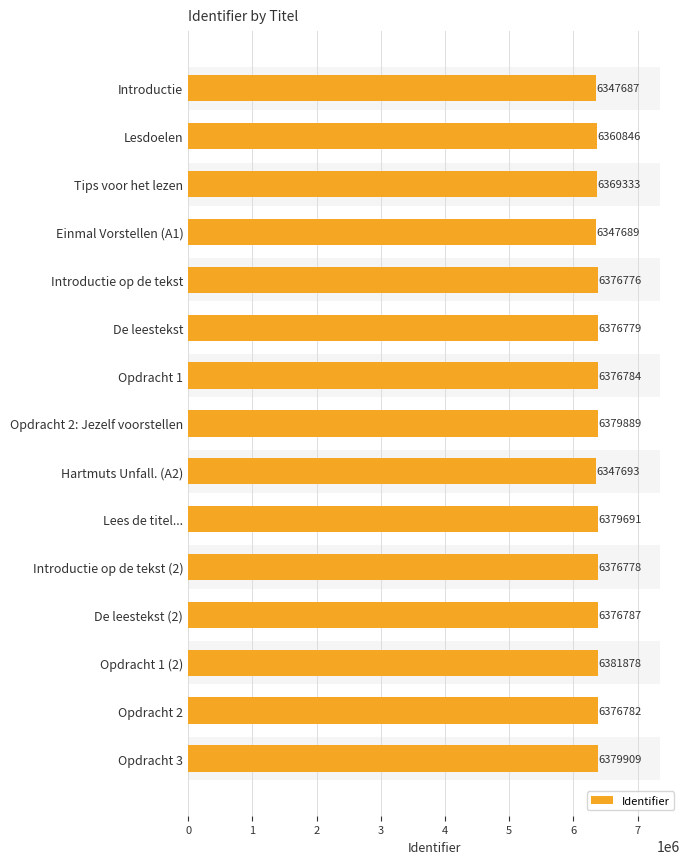

Rank the categories by value from highest to lowest.

Opdracht 1 (2), Opdracht 3, Opdracht 2: Jezelf voorstellen, Lees de titel..., De leestekst (2), Opdracht 1, Opdracht 2, De leestekst, Introductie op de tekst (2), Introductie op de tekst, Tips voor het lezen, Lesdoelen, Hartmuts Unfall. (A2), Einmal Vorstellen (A1), Introductie